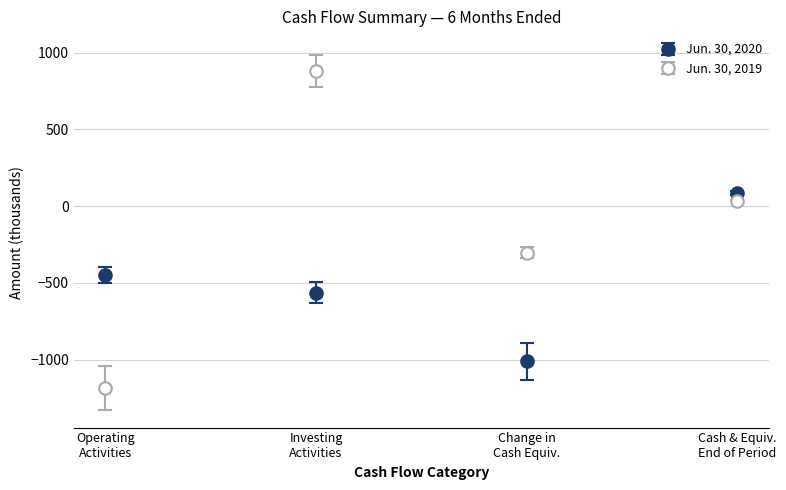

Which series has the largest total across all categories?

Jun. 30, 2019